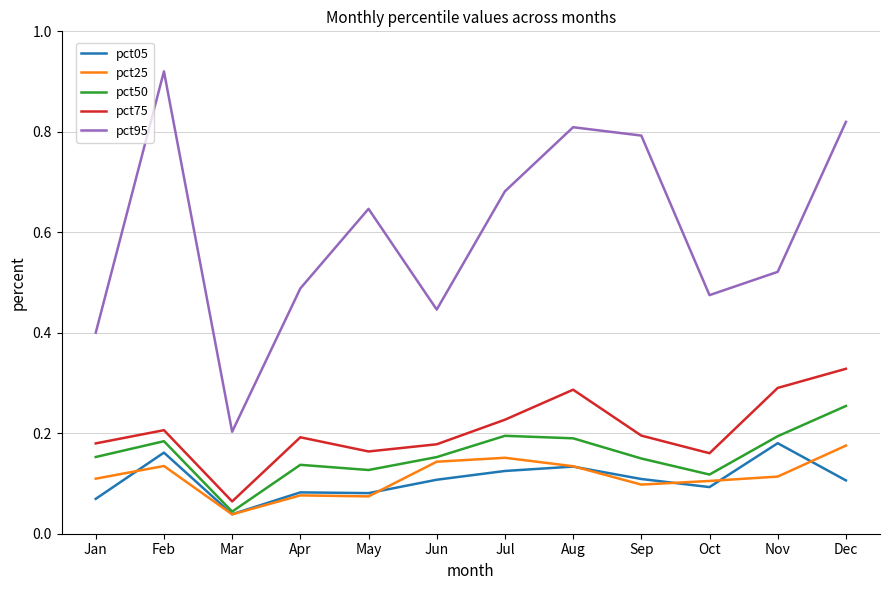

What is the total value across all series at Jun?

1.0